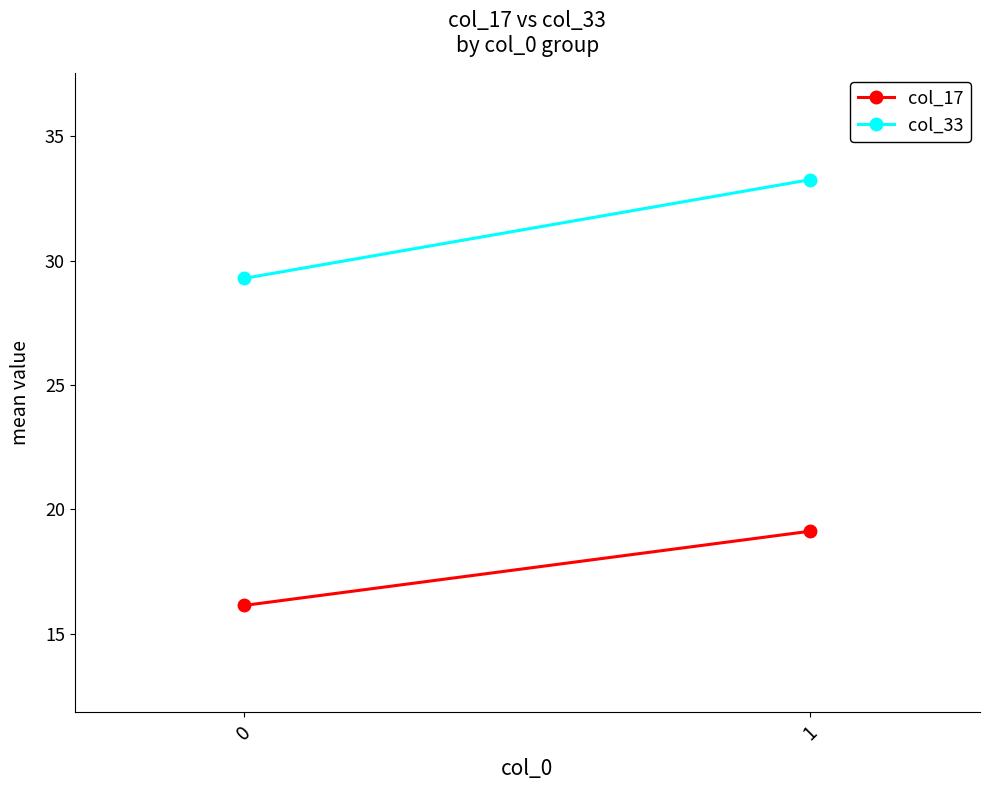

Reading left to right, extract all data points from this chart.

col_17: 0=16.1	1=19.1
col_33: 0=29.3	1=33.2